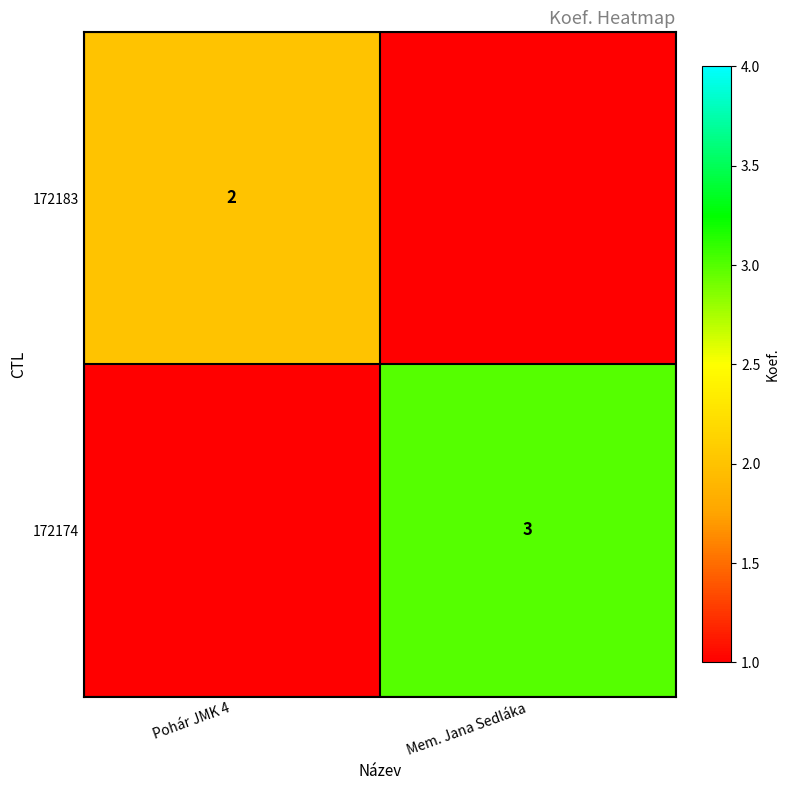

Which label corresponds to the largest value in the chart?

Mem. Jana Sedláka